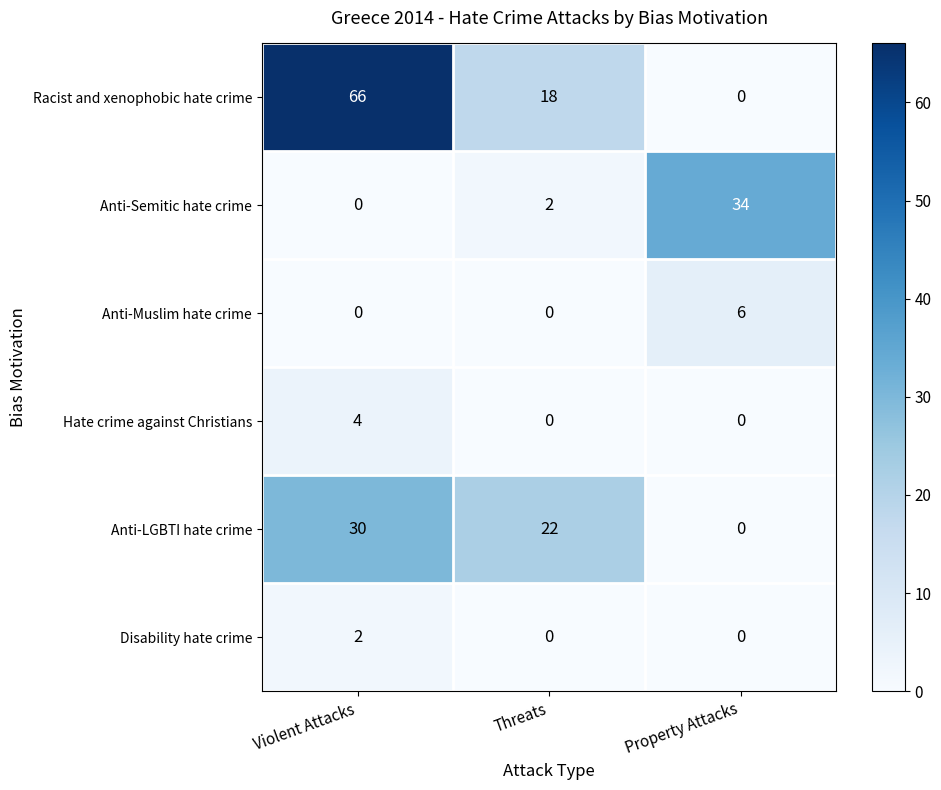

At which category is the sum across all series the highest?

Violent Attacks